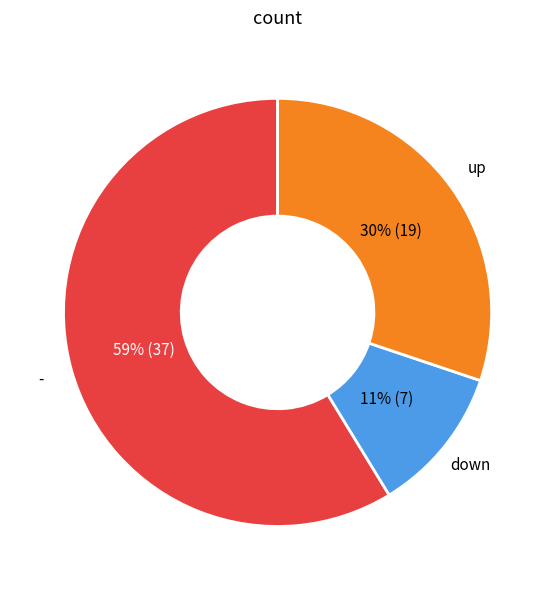

Does any single category account for the majority?

Yes